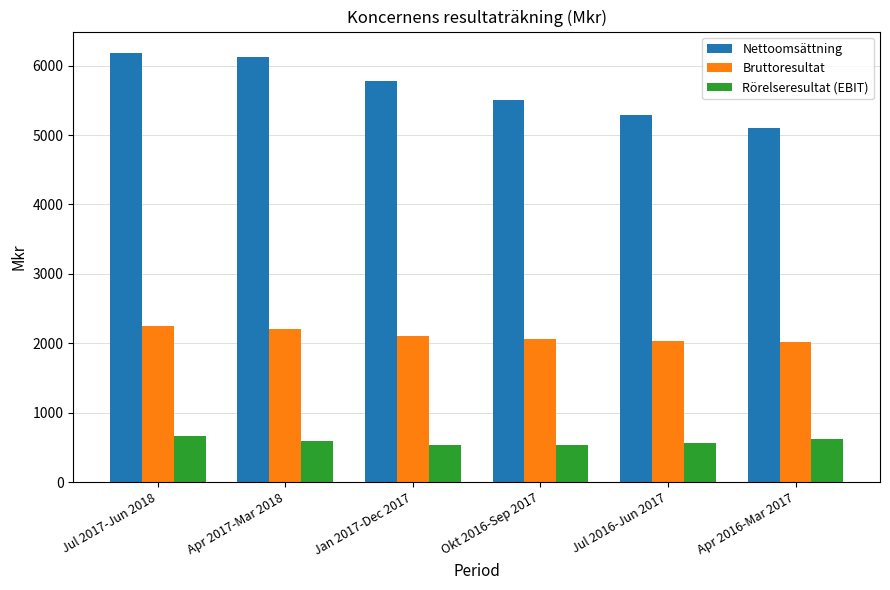

List the series in order of their peak value, highest first.

Nettoomsättning, Bruttoresultat, Rörelseresultat (EBIT)